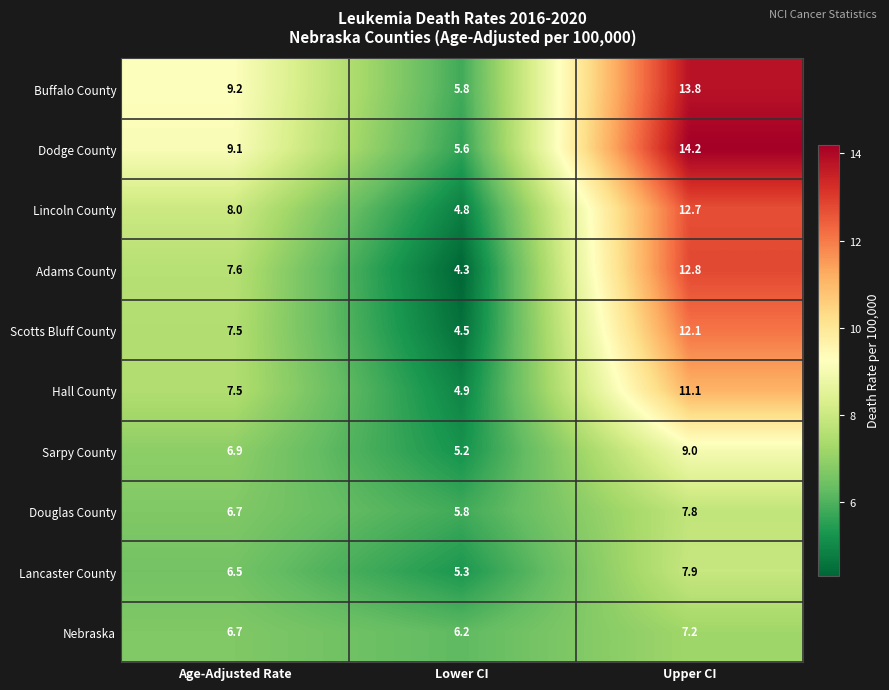

What is the spread (max minus min) of values at Lower CI?

1.9